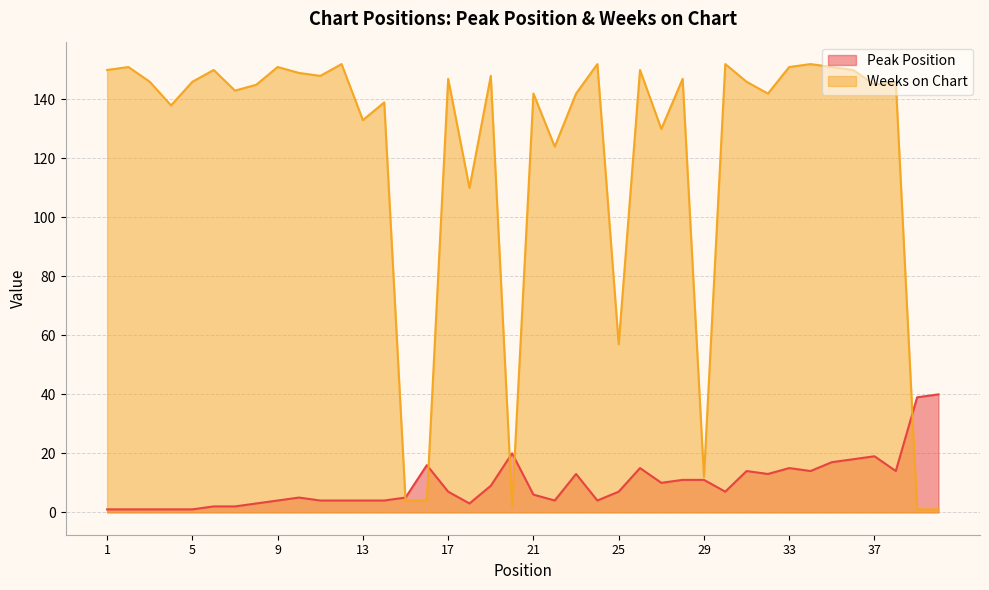

What are all the series names shown in the legend?

Peak Position, Weeks on Chart